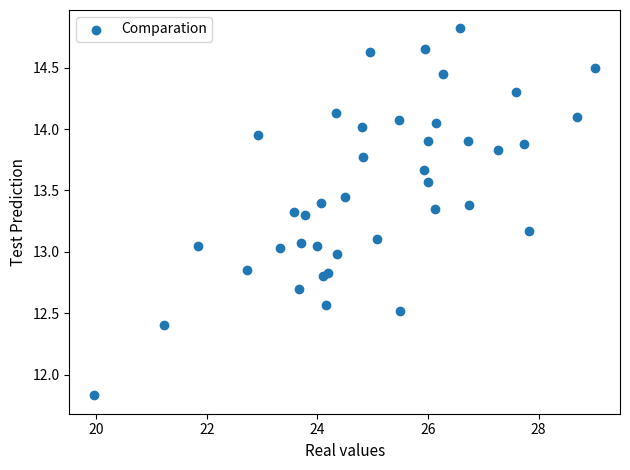

What is the range of Y values (max minus min)?

3.0